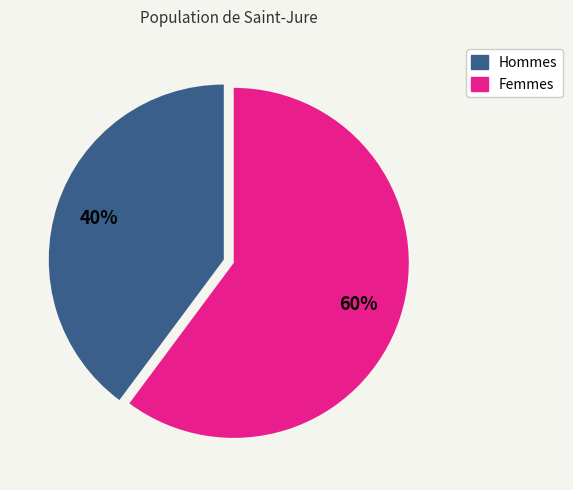

Is there a majority slice in this chart?

Yes